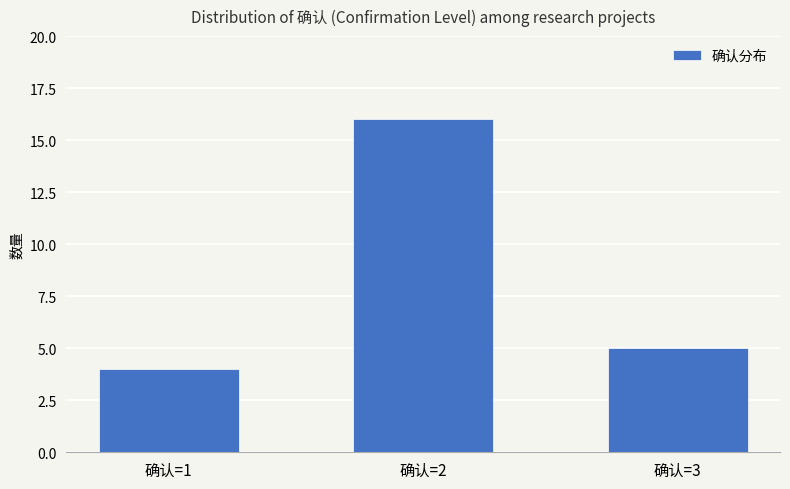

Rank the categories by value from highest to lowest.

确认=2, 确认=3, 确认=1